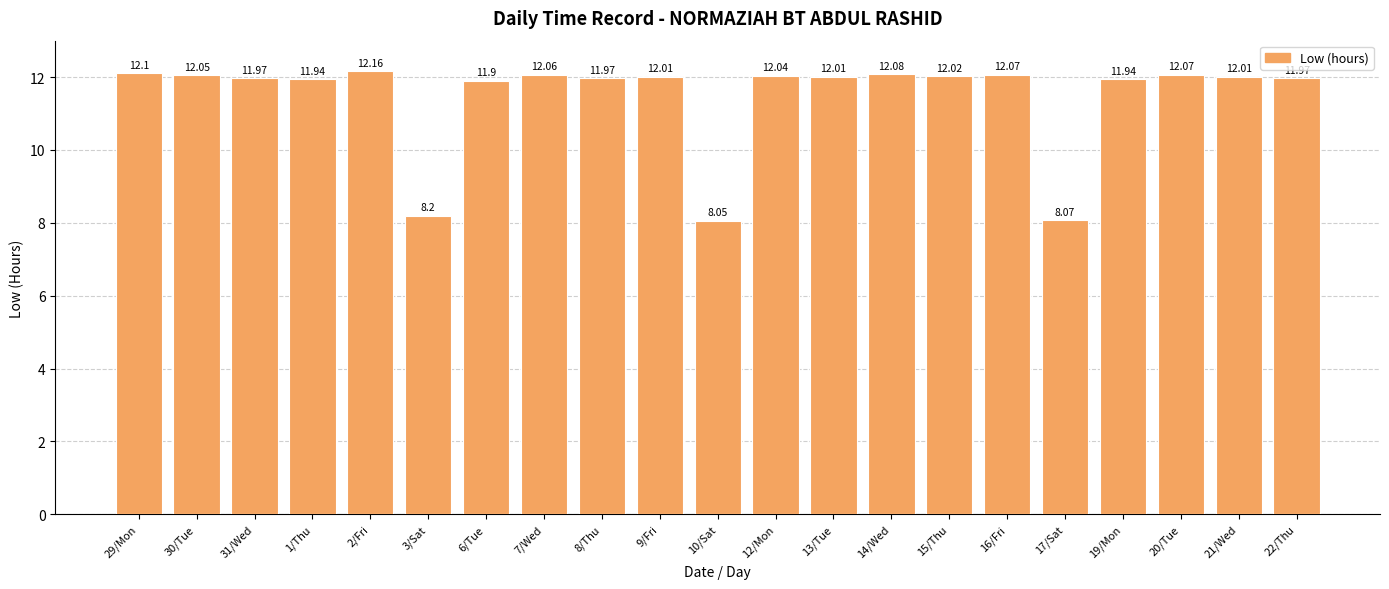

The chart shows a value of 12.1 at 20/Tue. True or false?

True